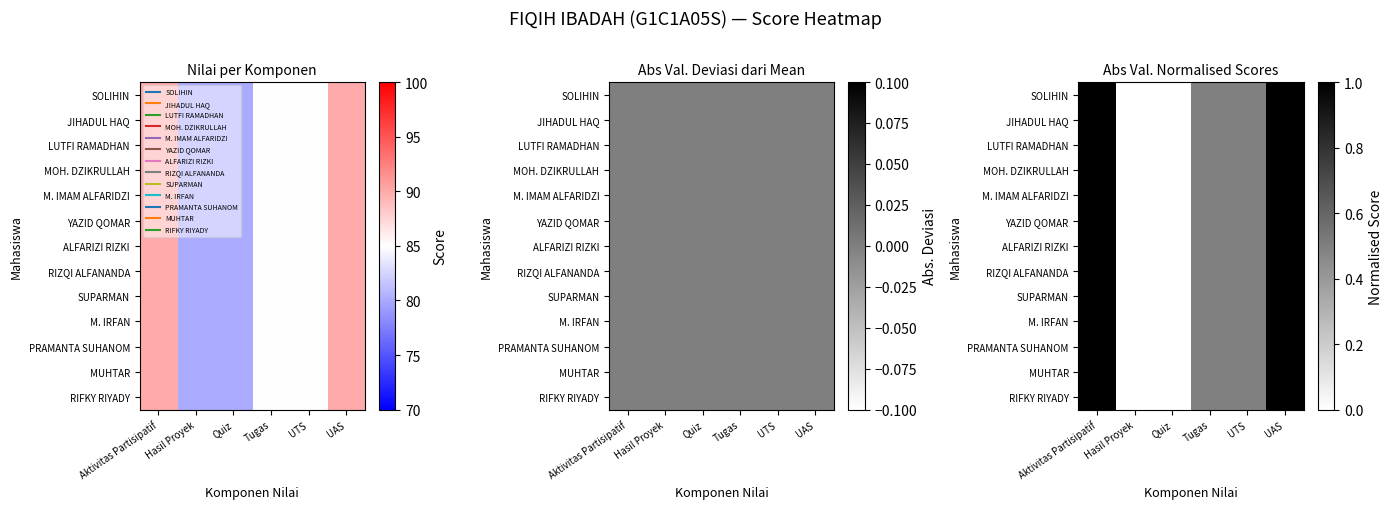

Which series has the largest total across all categories?

SOLIHIN